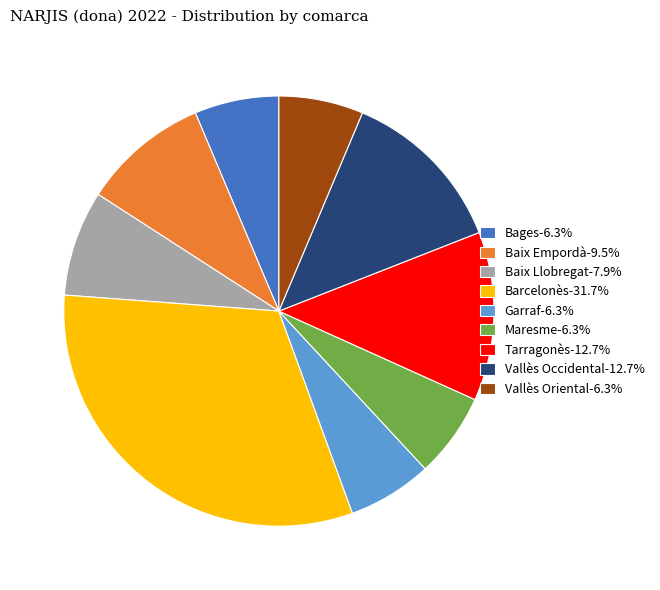

Count the number of slices in the pie.

9